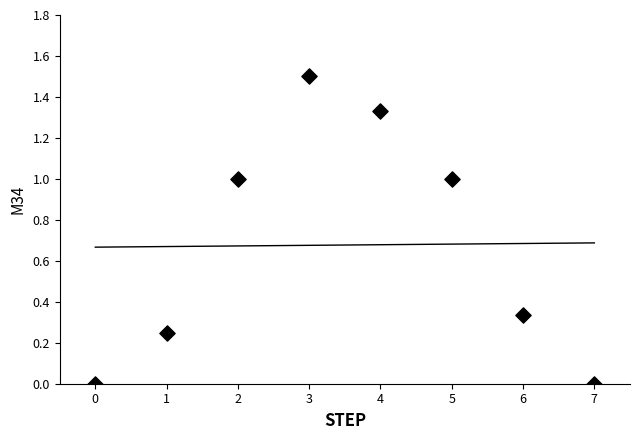

What is the range of Y values (max minus min)?

1.5